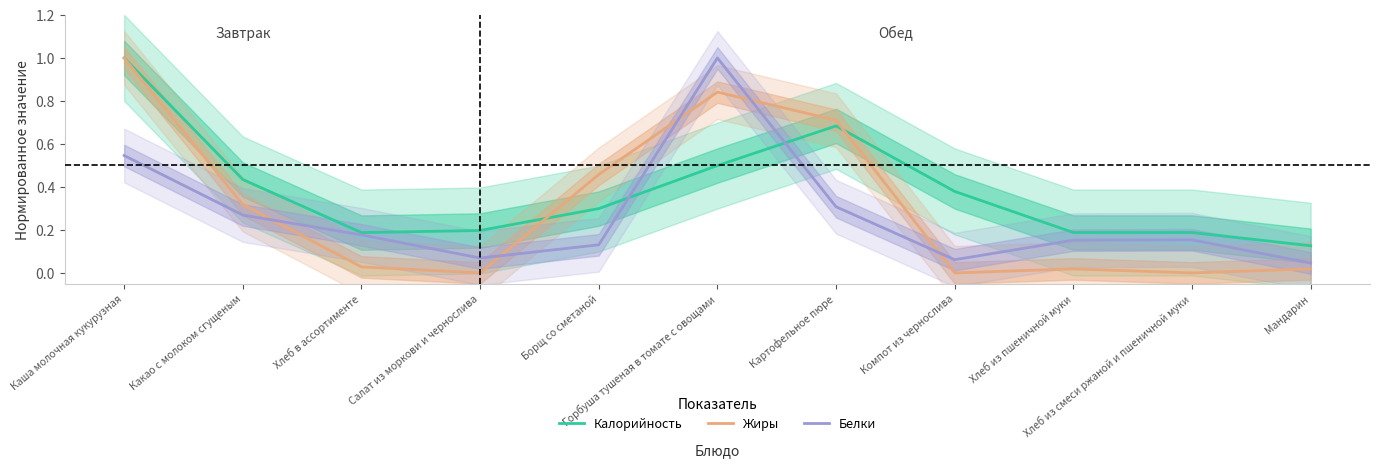

True or false: Белки has a value of 0.1 at Компот из чернослива.

True